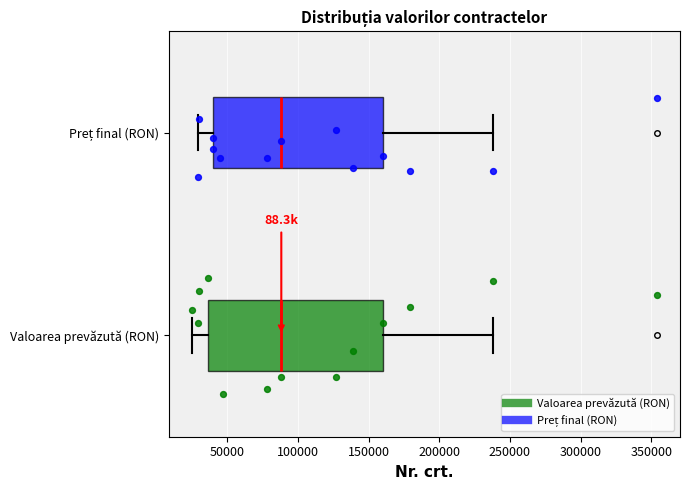

Where does the right whisker of the box for Valoarea prevăzută (RON) end on the x-axis? The values are not printed on the chart, so give them approximately, as read against the axis.

240000